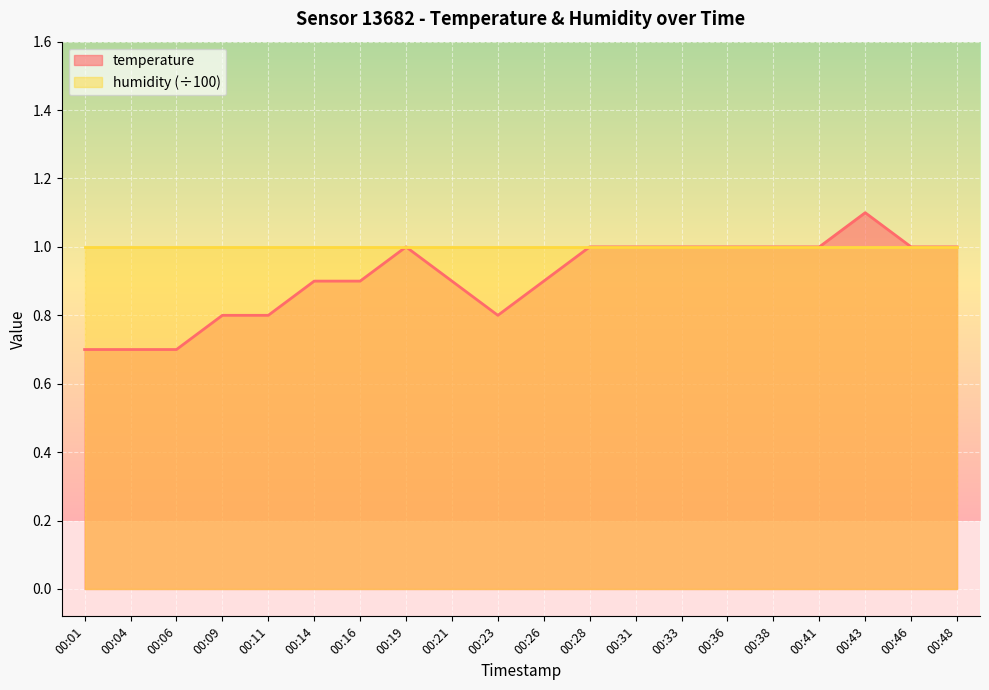

What is the greatest value displayed?

1.1